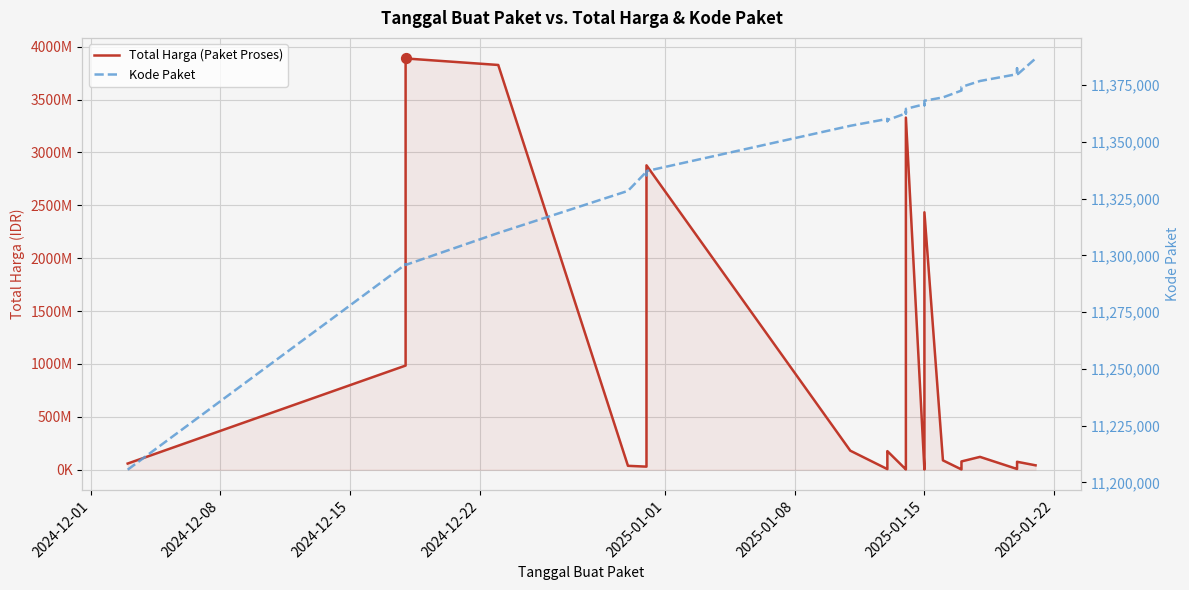

At how many categories does at least one series exceed 3723610731?

2